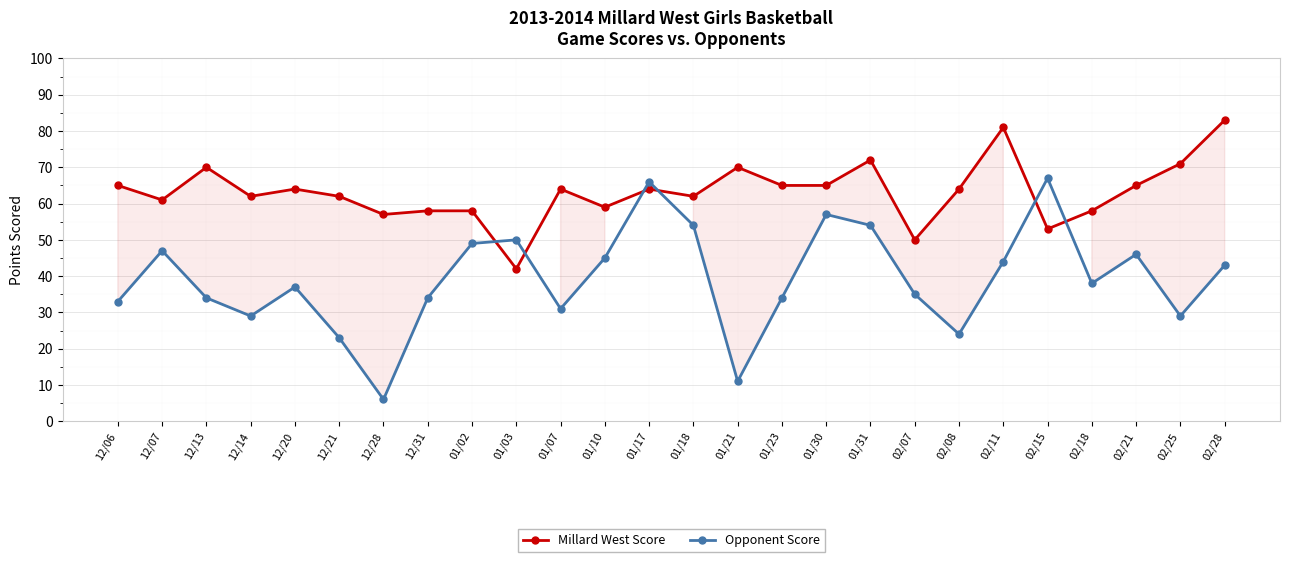

True or false: Millard West Score and Opponent Score intersect in this chart.

True